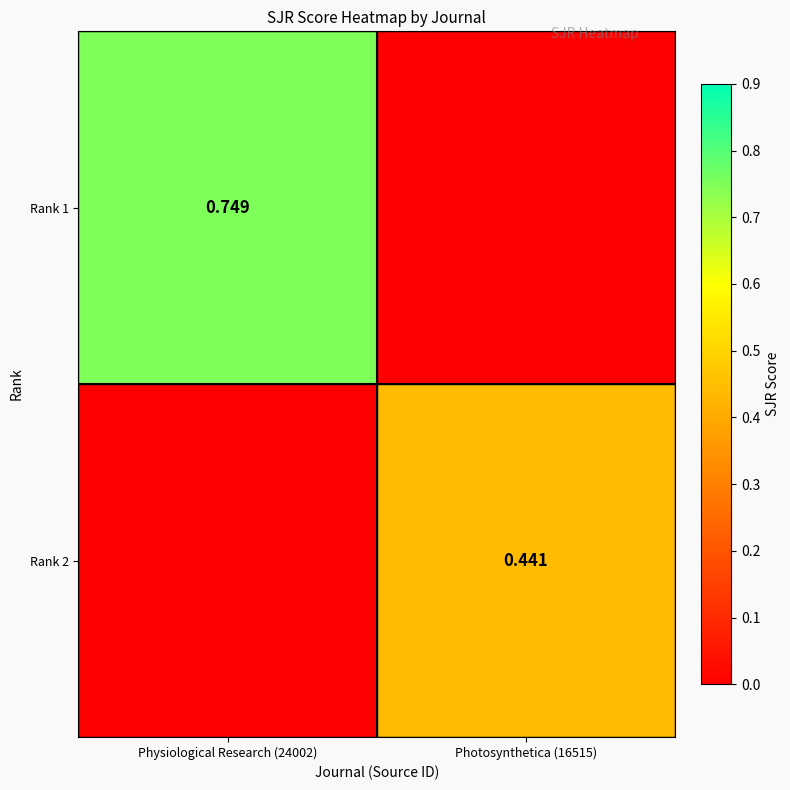

Count the Rank 2 values in the range 0 to 1.

2